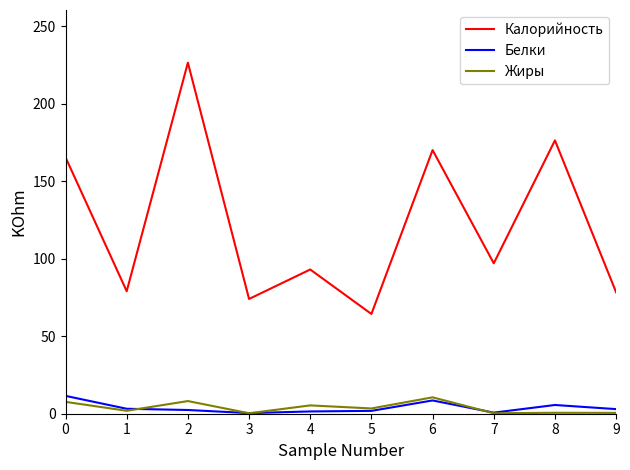

How many categories are shown in the chart?

10